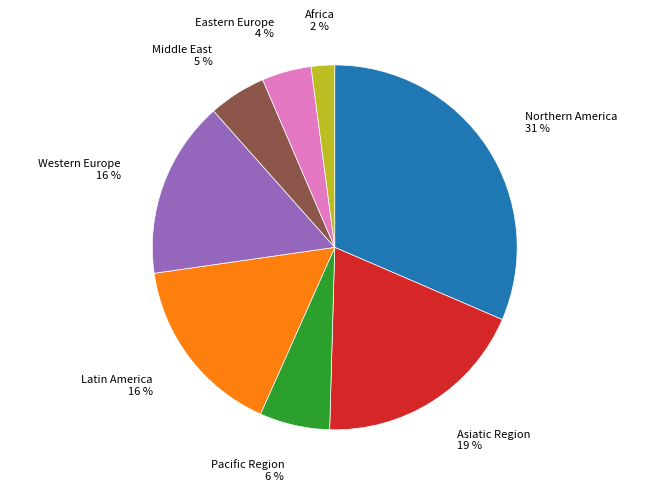

What percentage is the Pacific Region slice, to the nearest percent?

6%